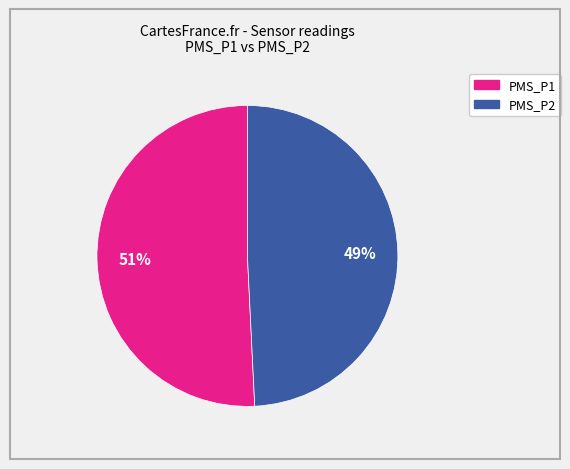

Is there a majority slice in this chart?

Yes